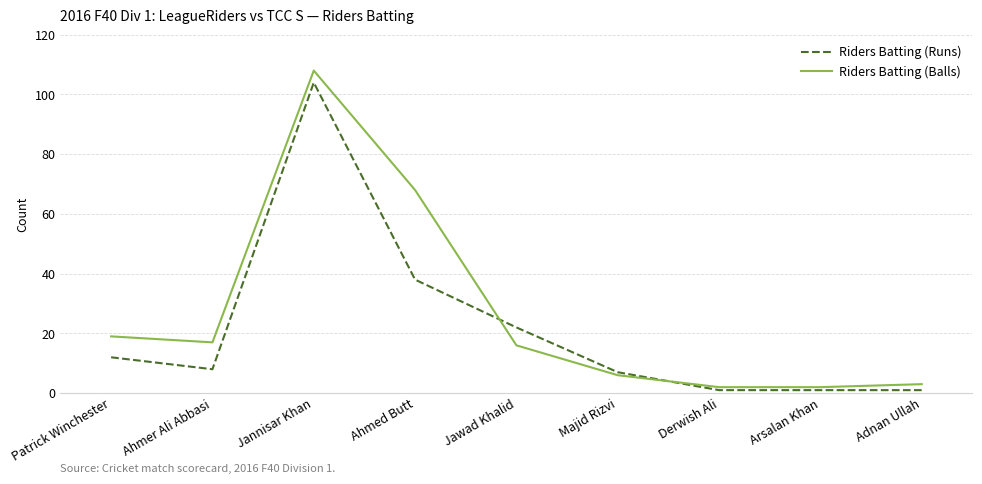

At which category is the sum across all series the highest?

Jannisar Khan